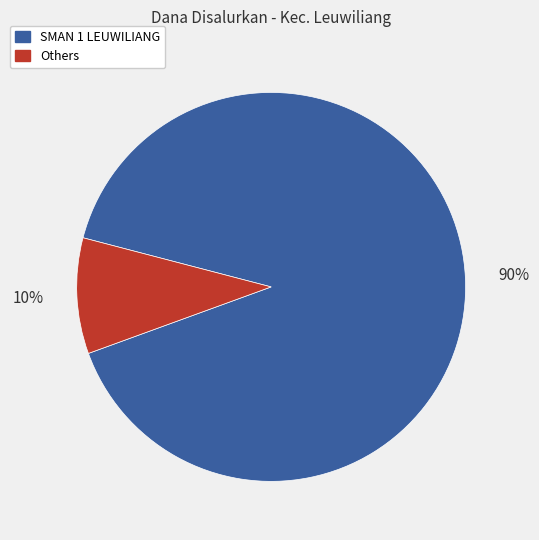

Is there a majority slice in this chart?

Yes